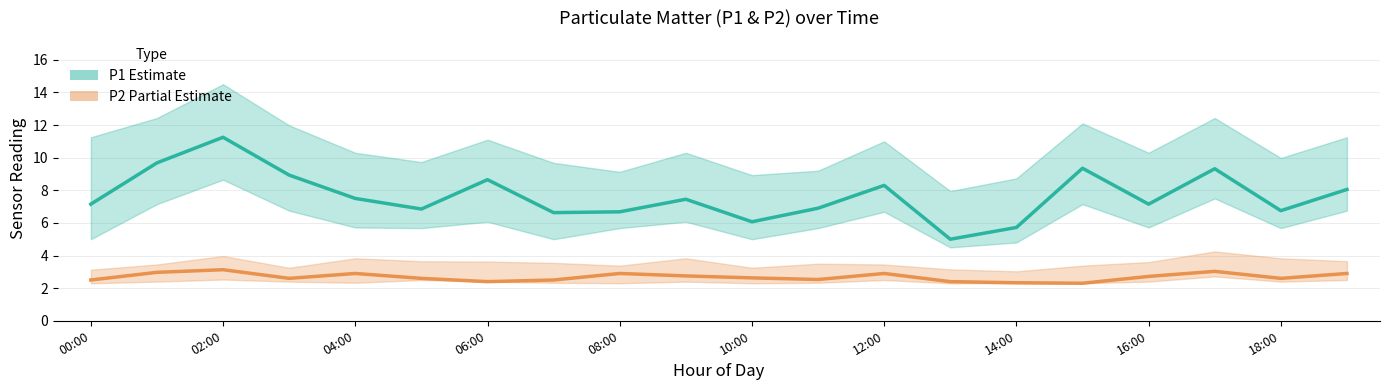

How many interior local valleys does the P2 (Partial Estimate) series have?

5